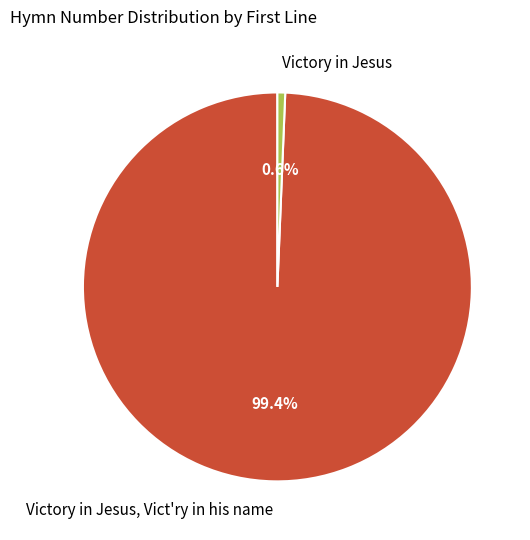

Is it true that Victory in Jesus, Vict'ry in his name is 88% of the pie?

False